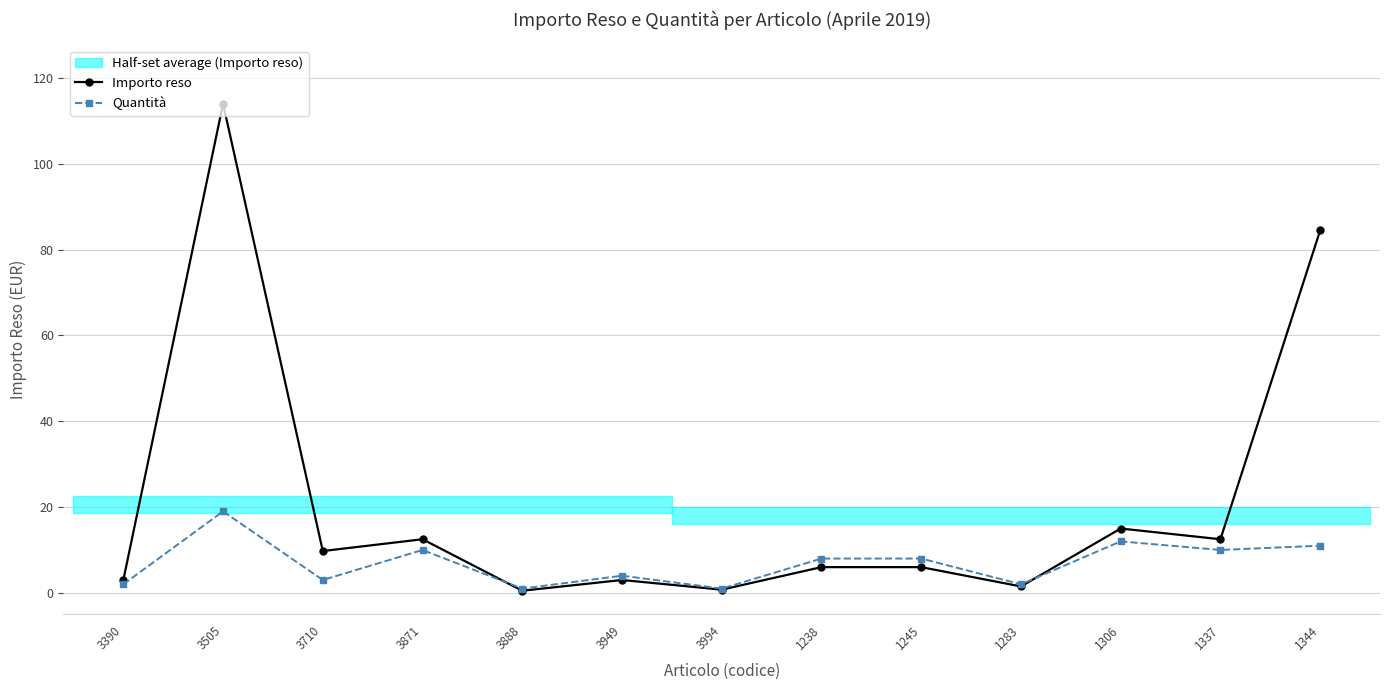

At which label does Quantità reach its minimum?

3888